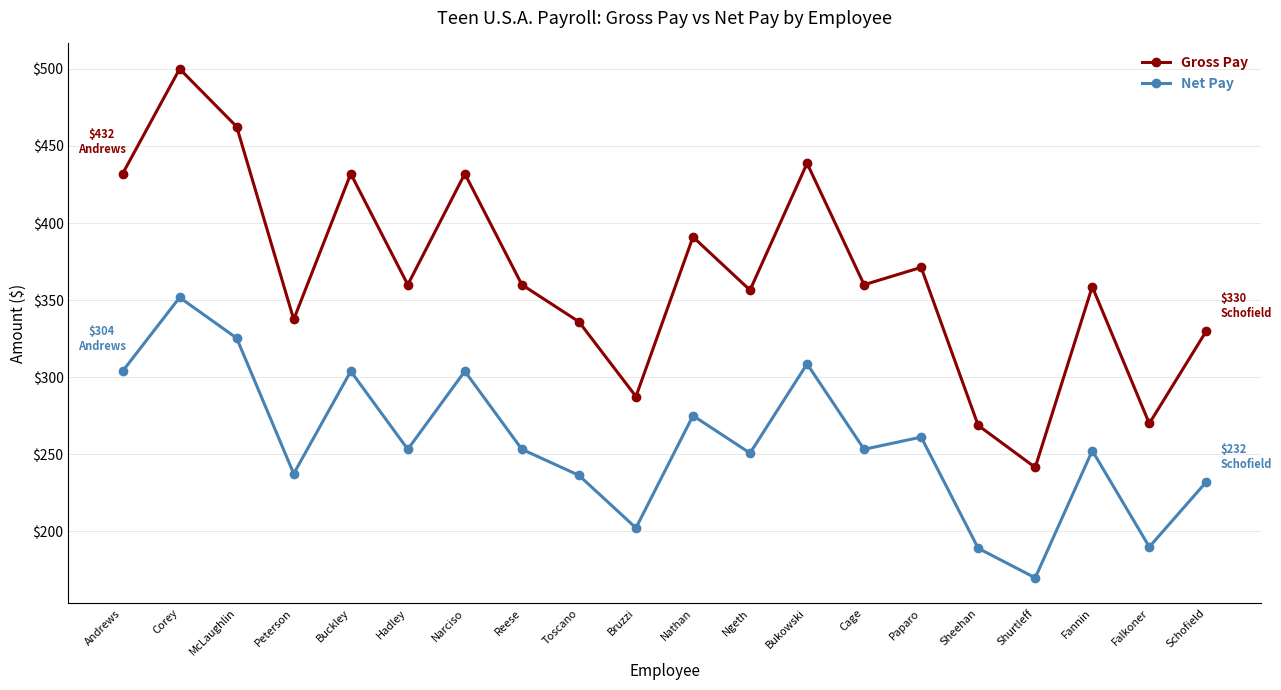

True or false: Net Pay and Gross Pay cross at least once.

False